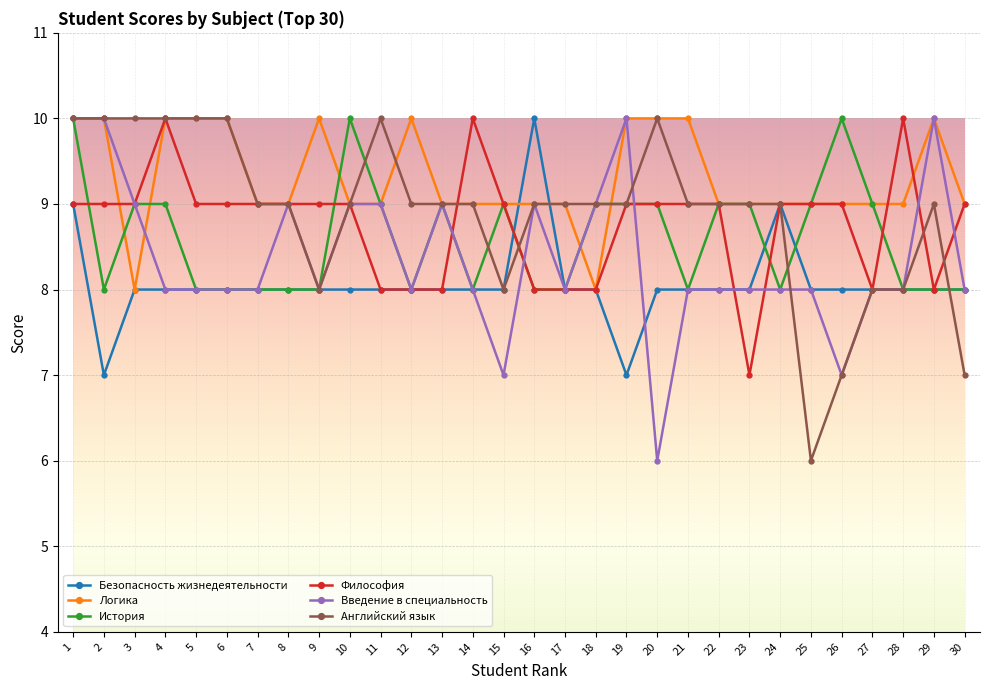

Does the chart have visible grid lines?

Yes